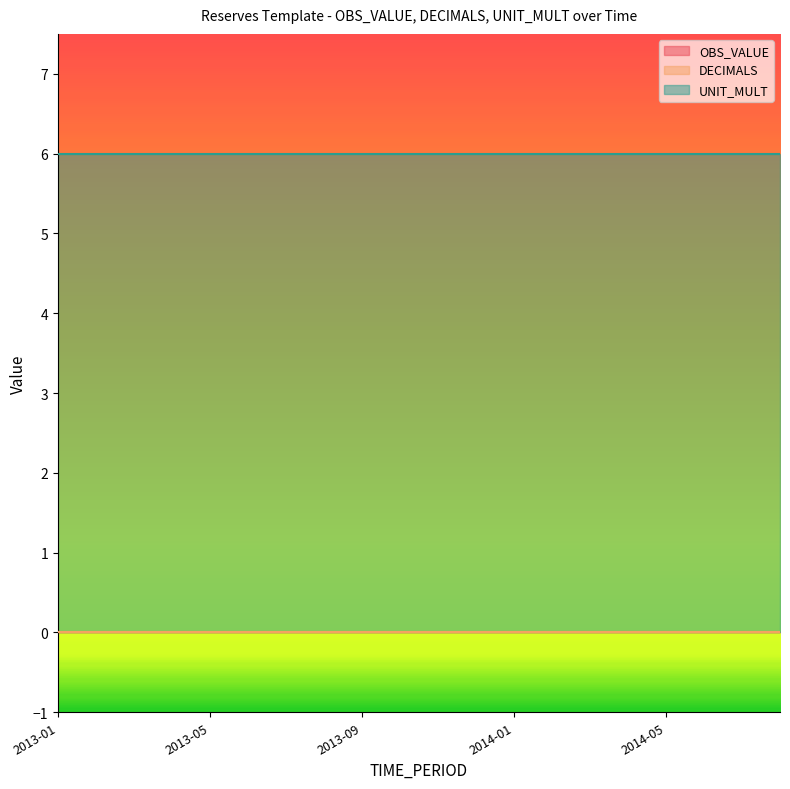

At how many categories does at least one series exceed 3?

20